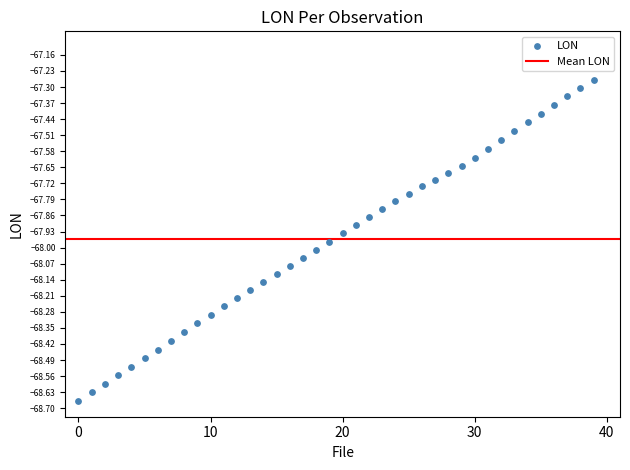

What is the range of Y values (max minus min)?

1.4